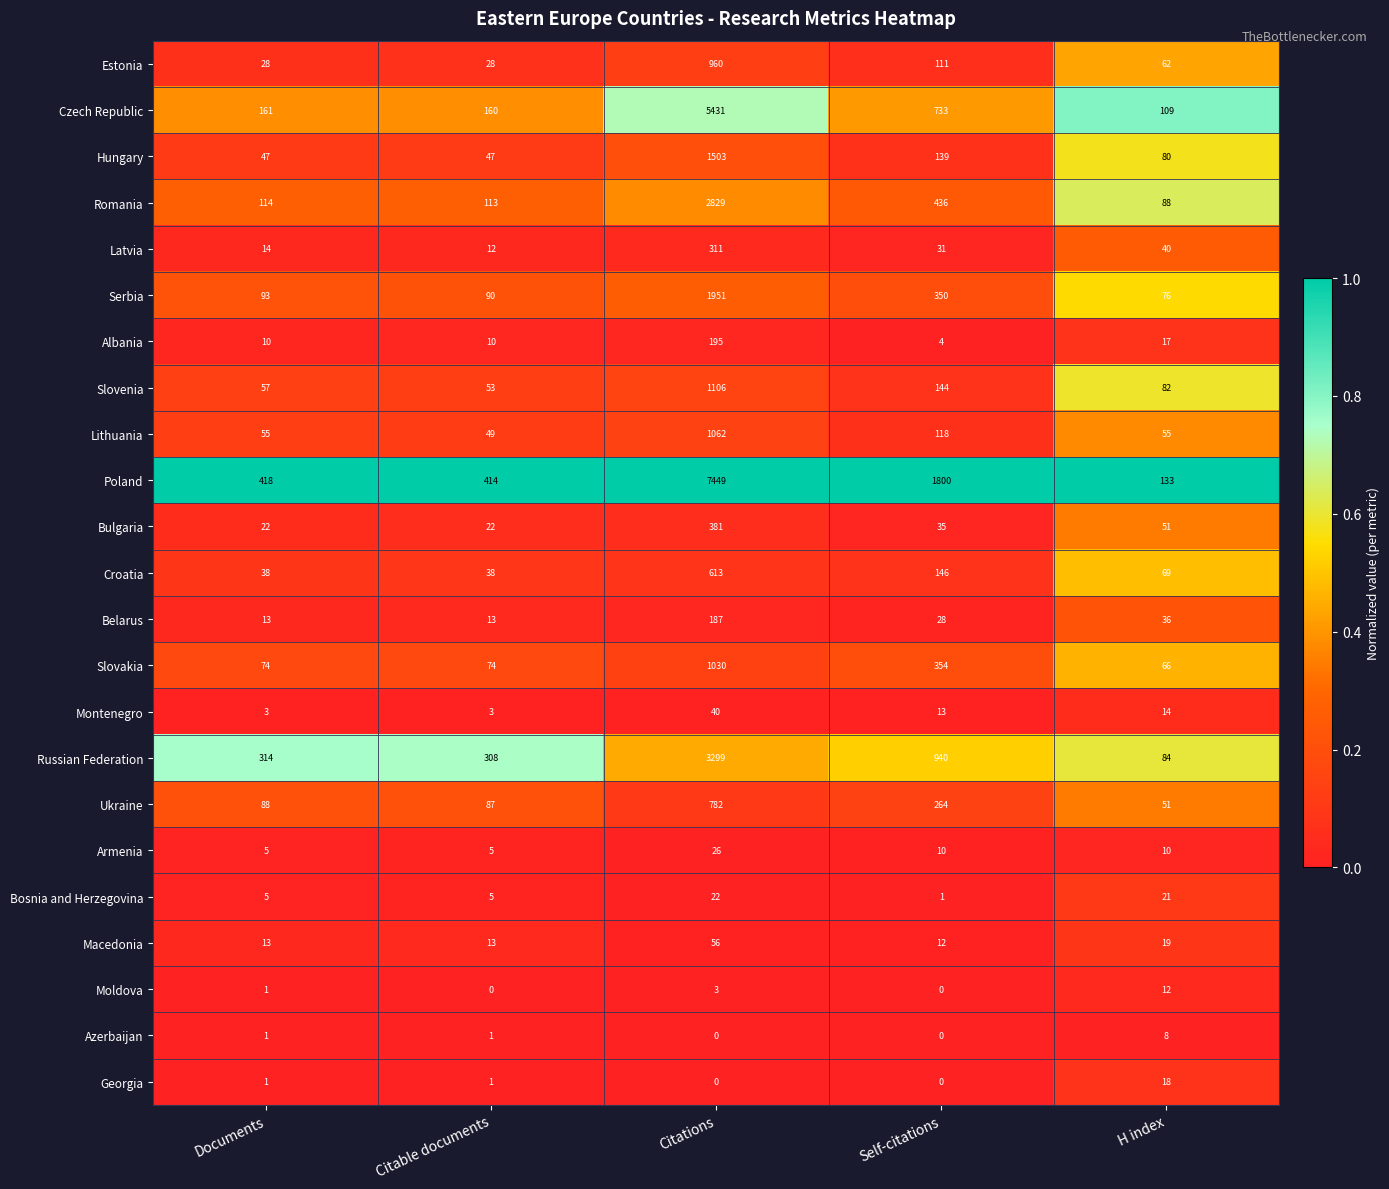

At which category is the sum across all series the highest?

Citations